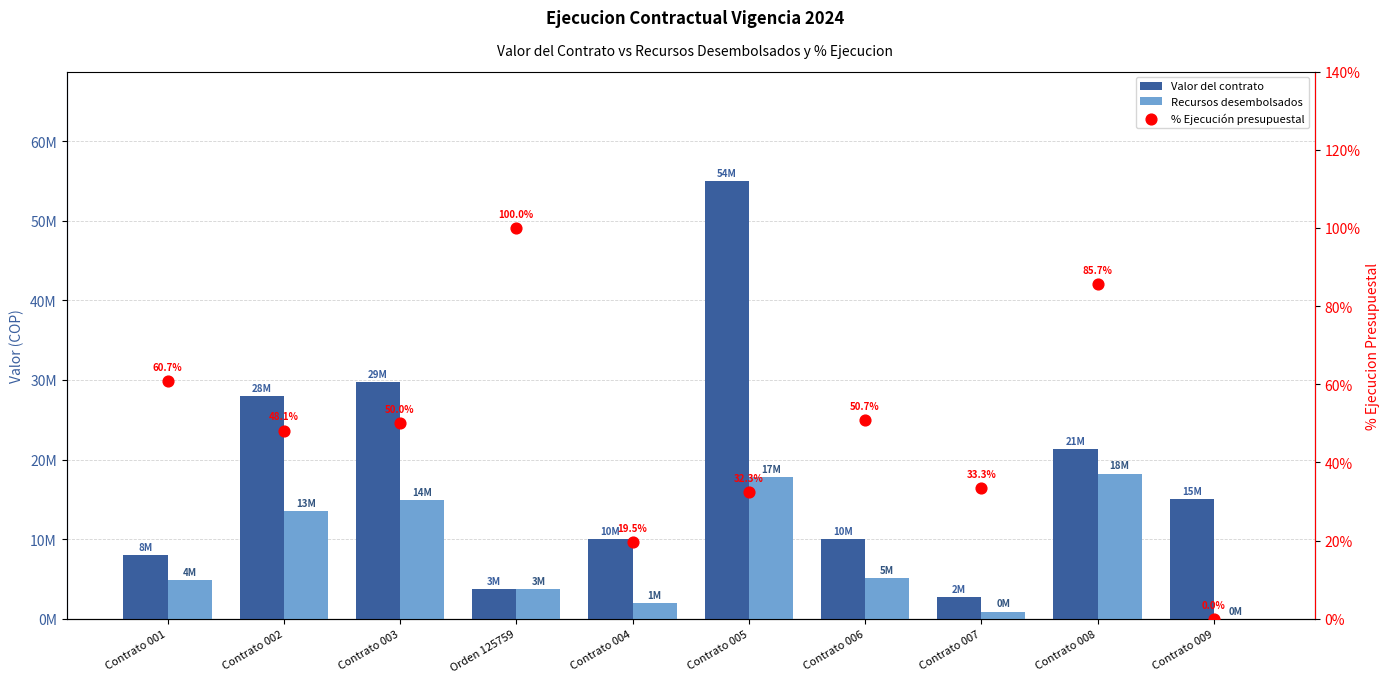

What are all the series names shown in the legend?

Valor del contrato, Recursos desembolsados, % Ejecución presupuestal